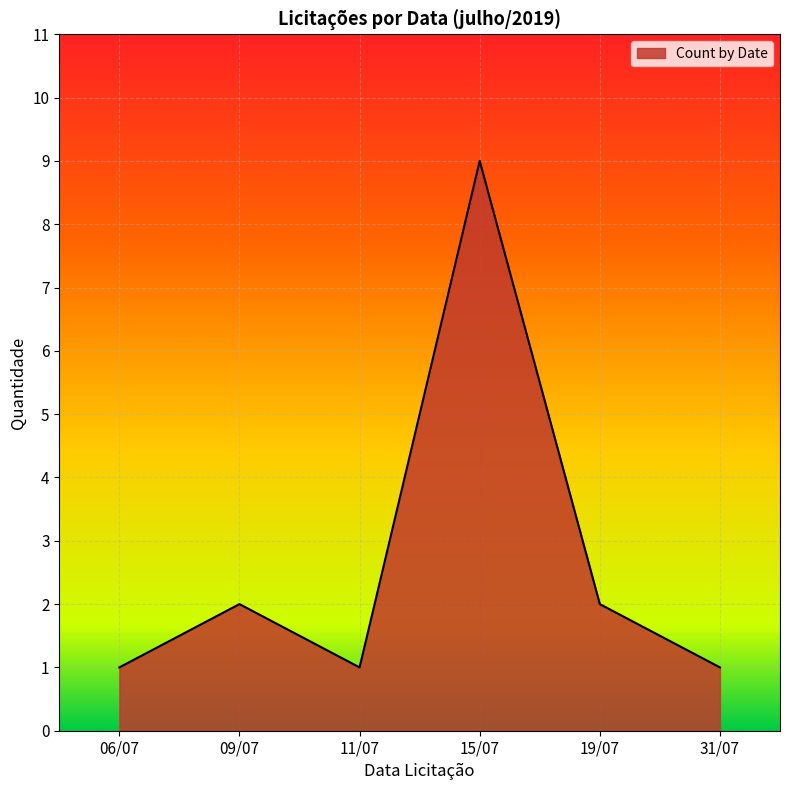

At which category does the chart reach its peak across all series?

15/07